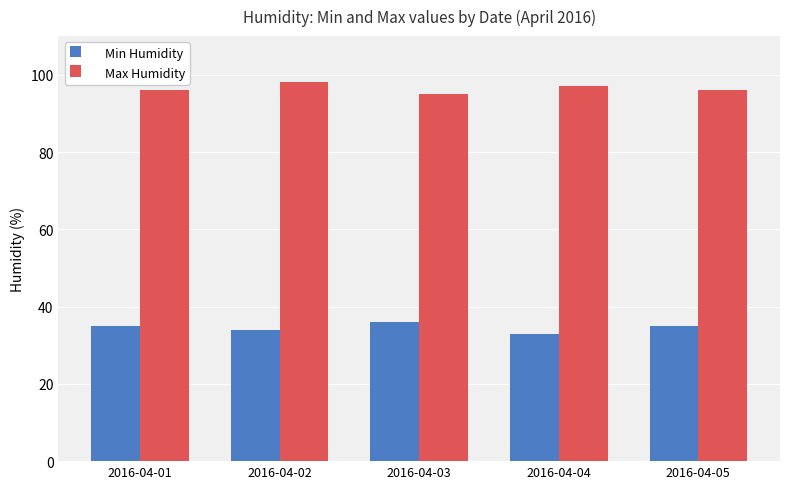

Reading left to right, transcribe all the data shown in this chart.

Min Humidity: 35	34	36	33	35
Max Humidity: 96	98	95	97	96